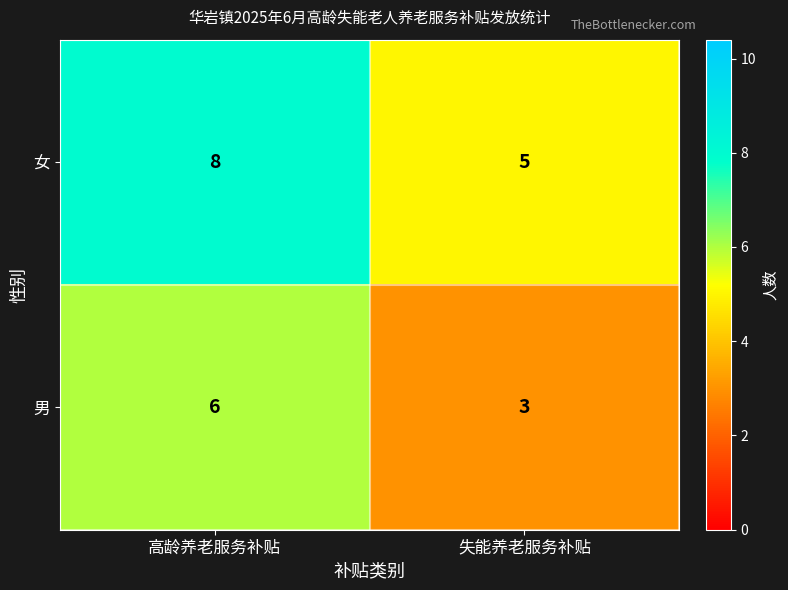

Which label corresponds to the smallest value in the chart?

失能养老服务补贴